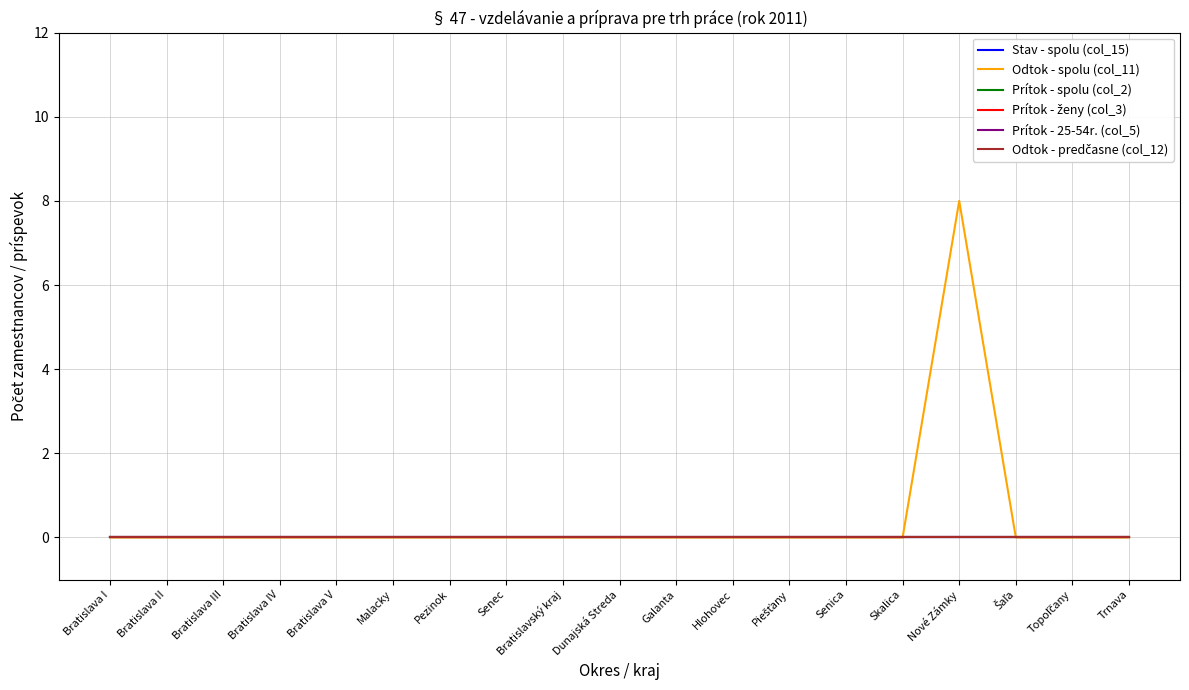

Is this an area chart (filled region under the line)?

No